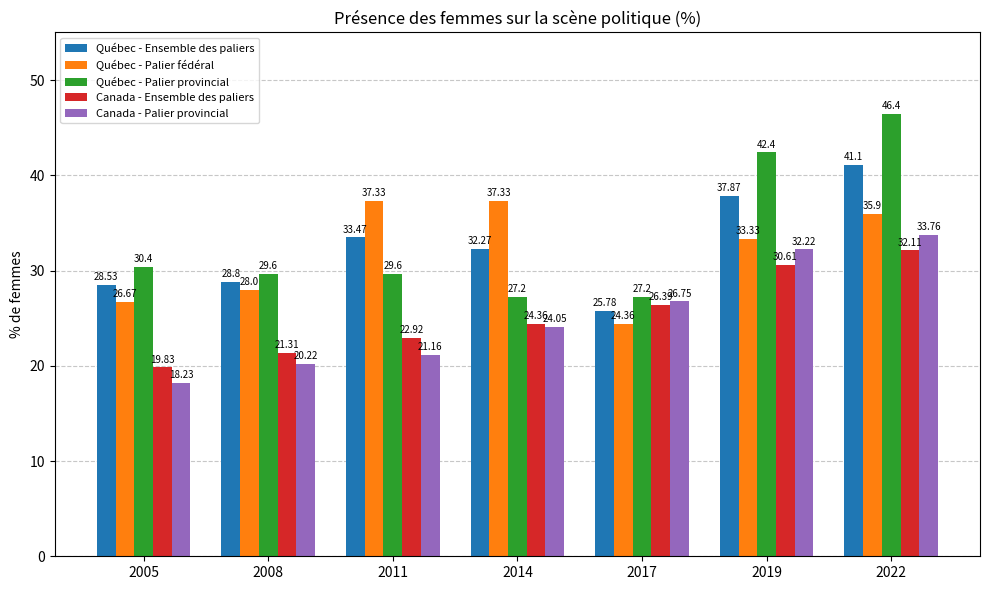

Which series has the widest spread of values?

Québec - Palier provincial